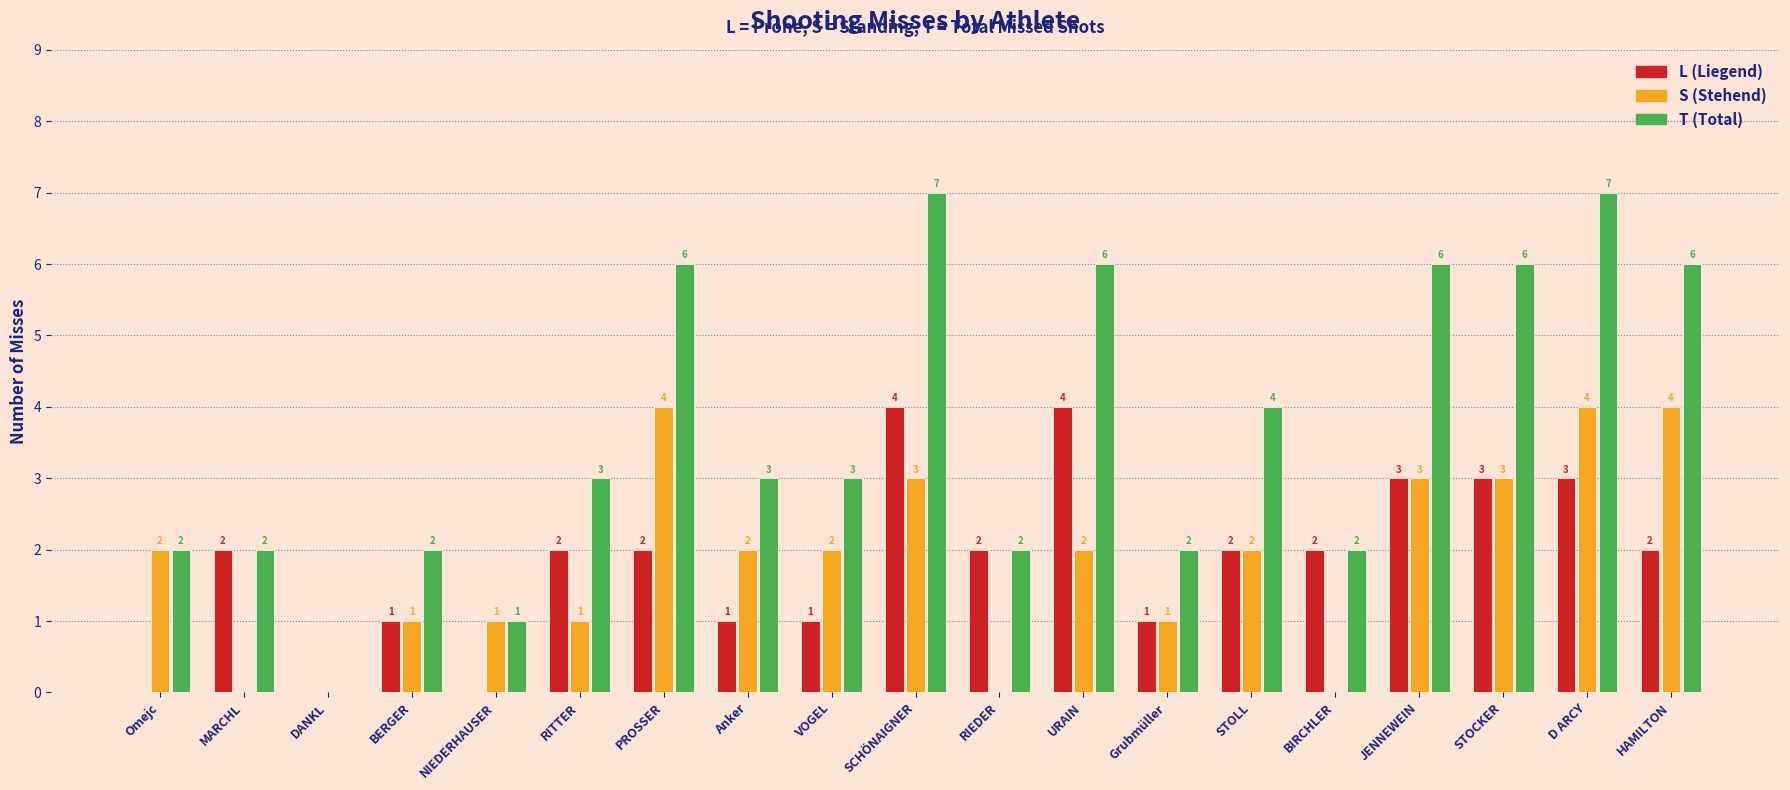

What is the total value across all series at HAMILTON?

12